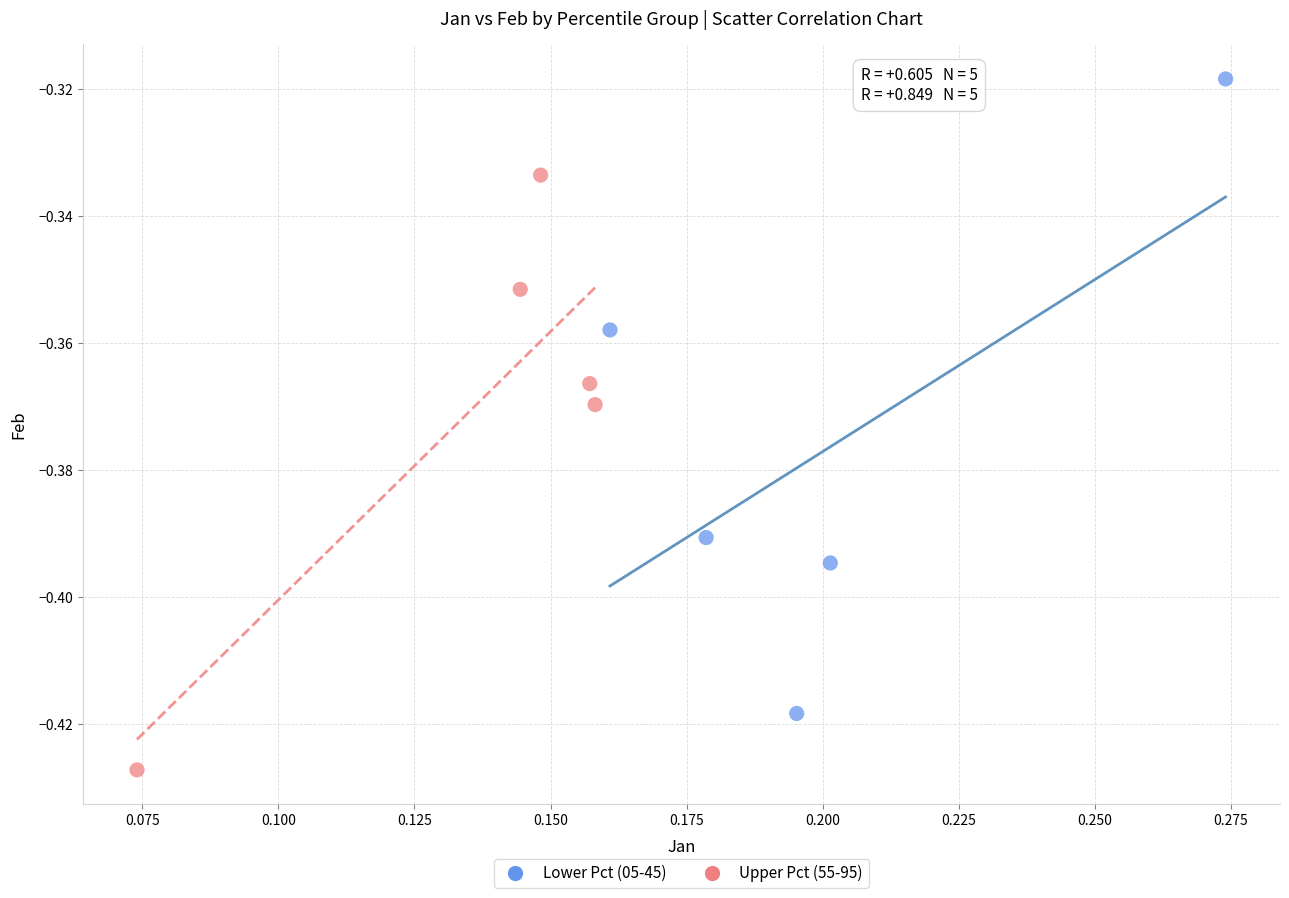

Which series has the widest spread of Y values?

Lower Pct (05-45)